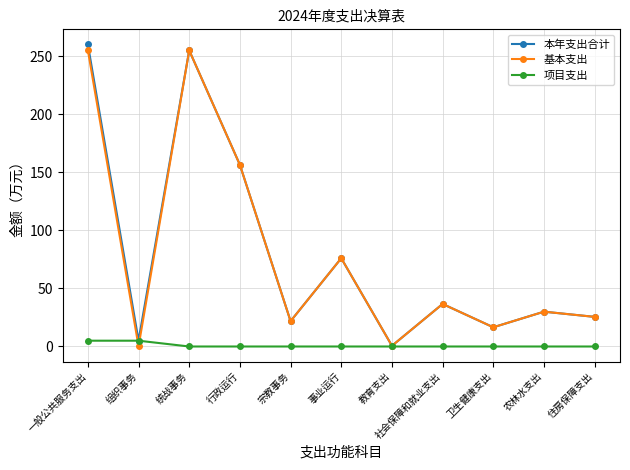

What are all the series names shown in the legend?

本年支出合计, 基本支出, 项目支出